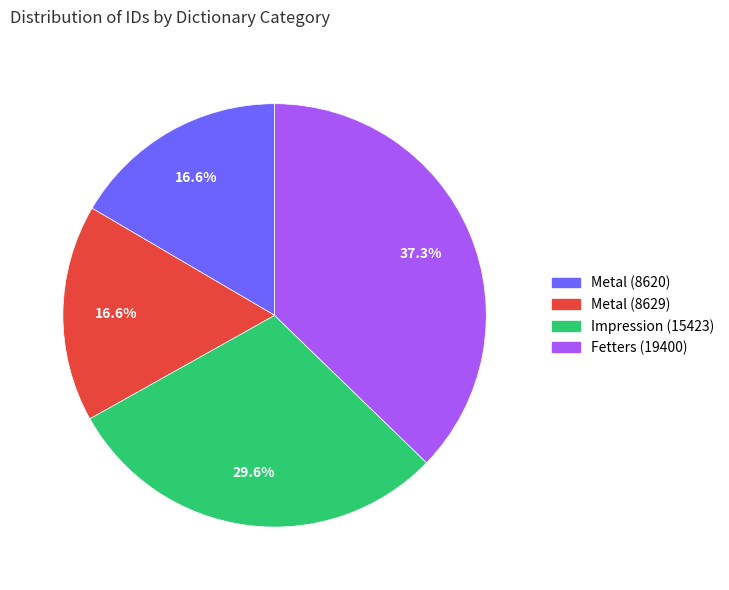

How many slices are in this pie chart?

4